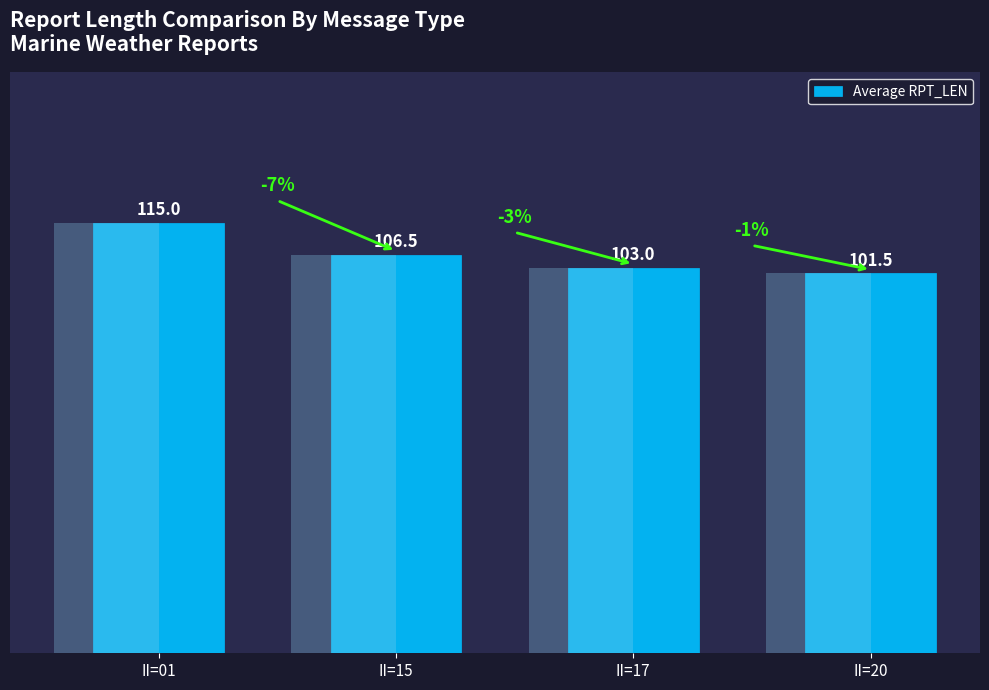

What is the average value?

106.5